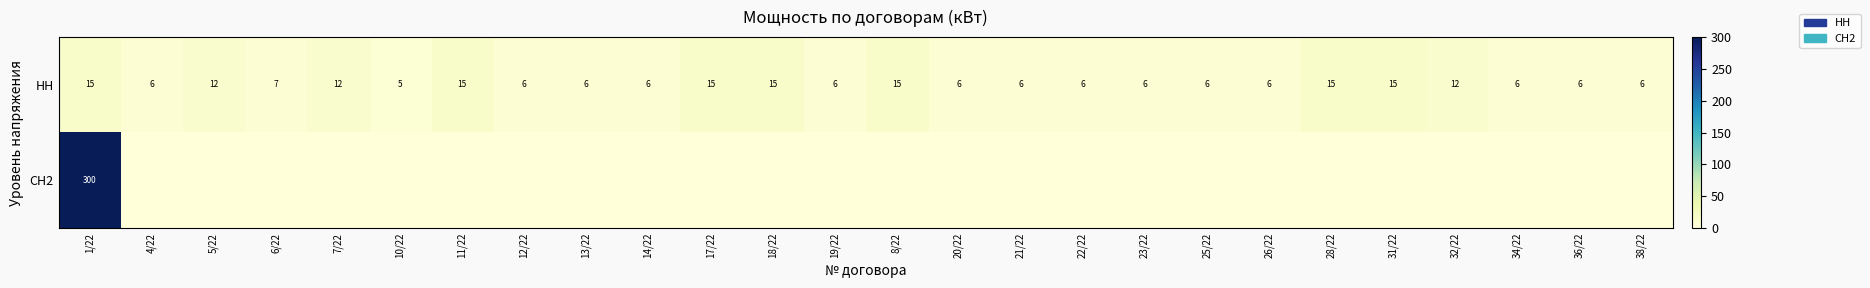

What is the lowest value of the НН series?

5